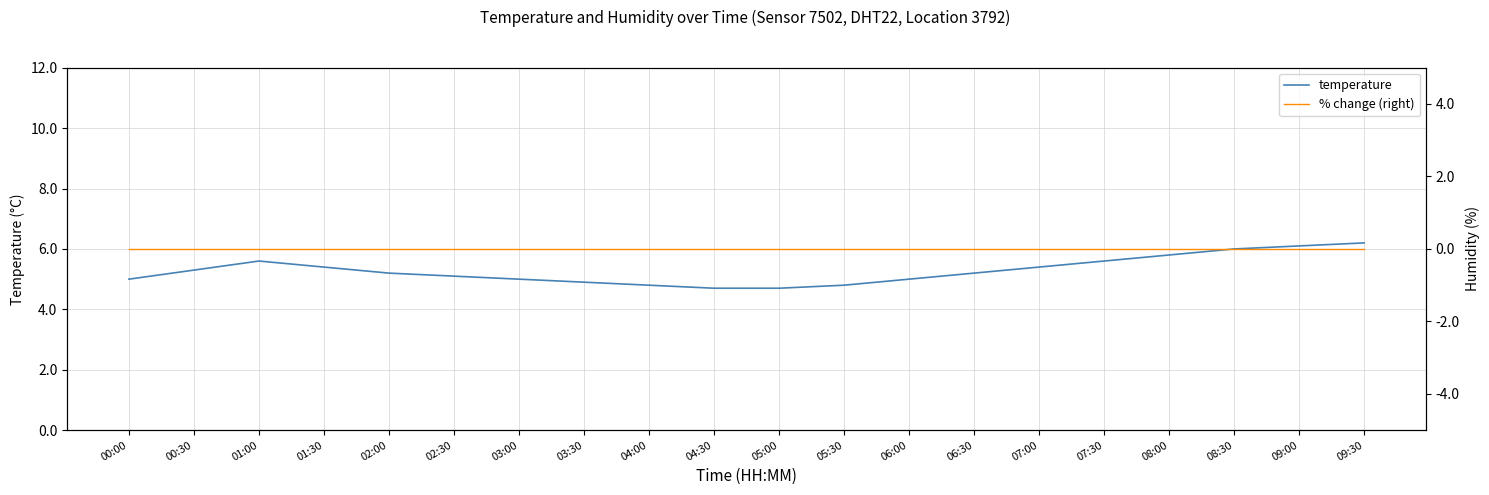

Rank the series by their average value, from lowest to highest.

% change (right), temperature